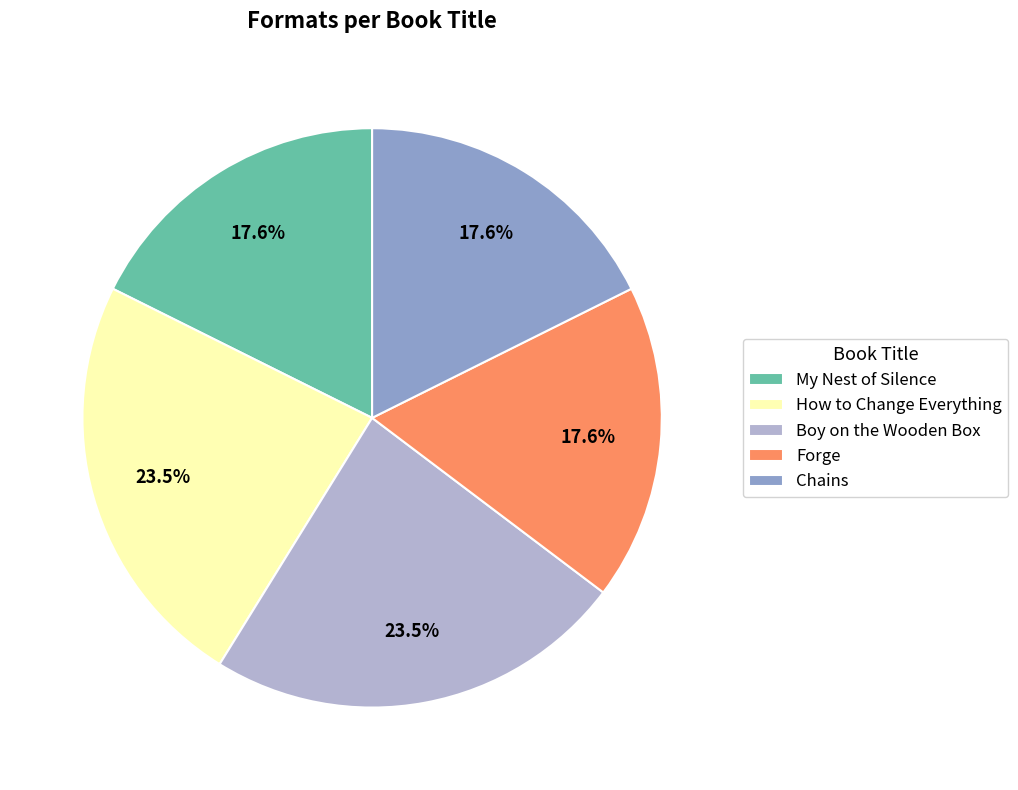

Is it true that Boy on the Wooden Box is 37% of the pie?

False